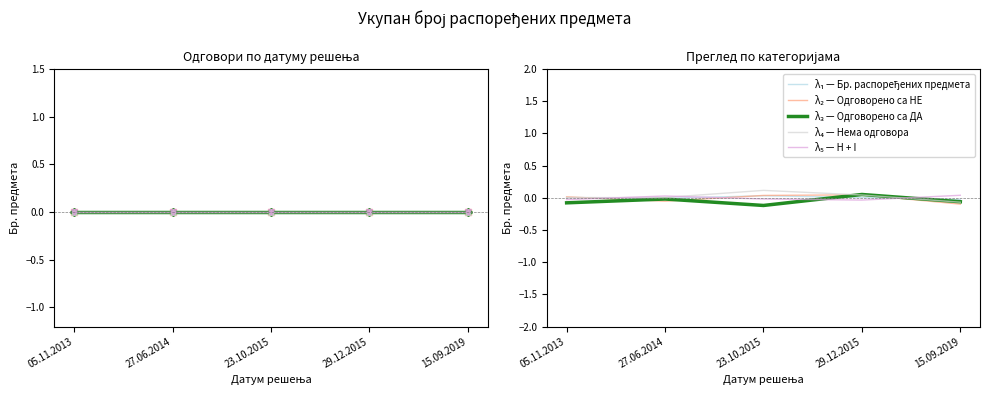

The Нема одговора series shows 0.0 at 05.11.2013. True or false?

True